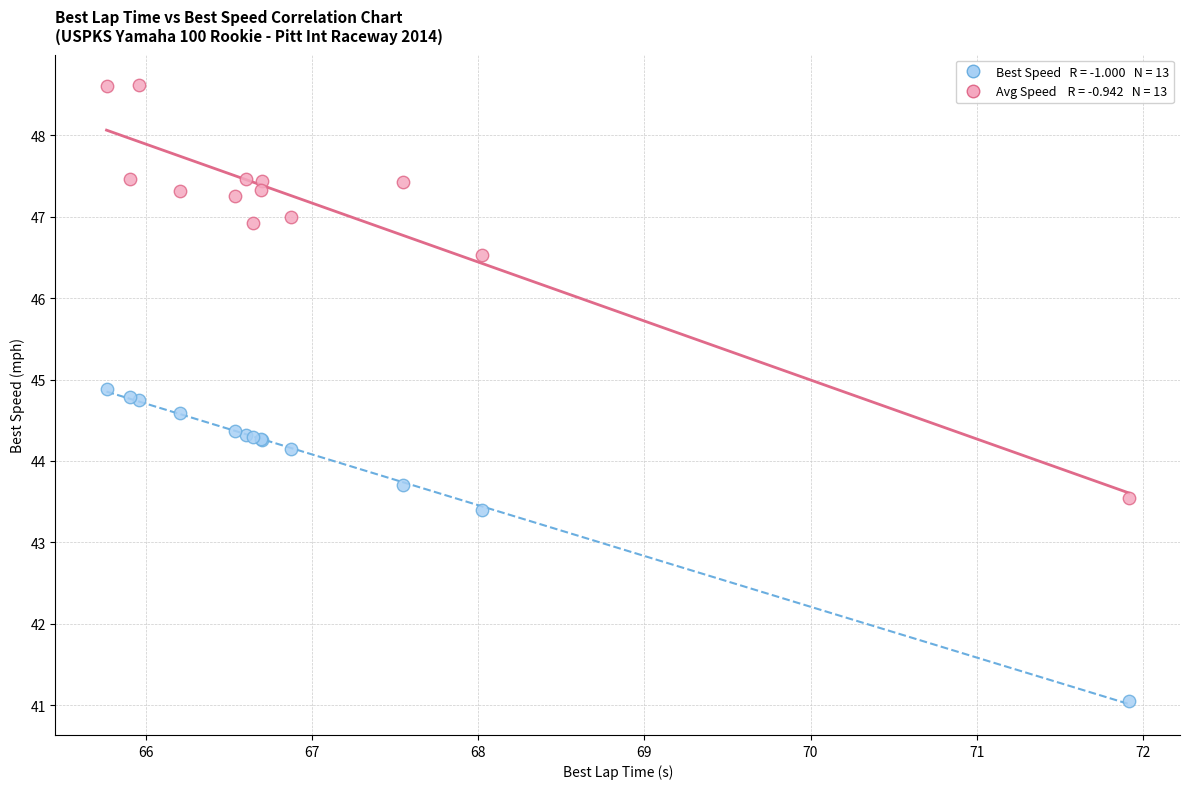

Across all series, what Y value is closest to 44?

44.1